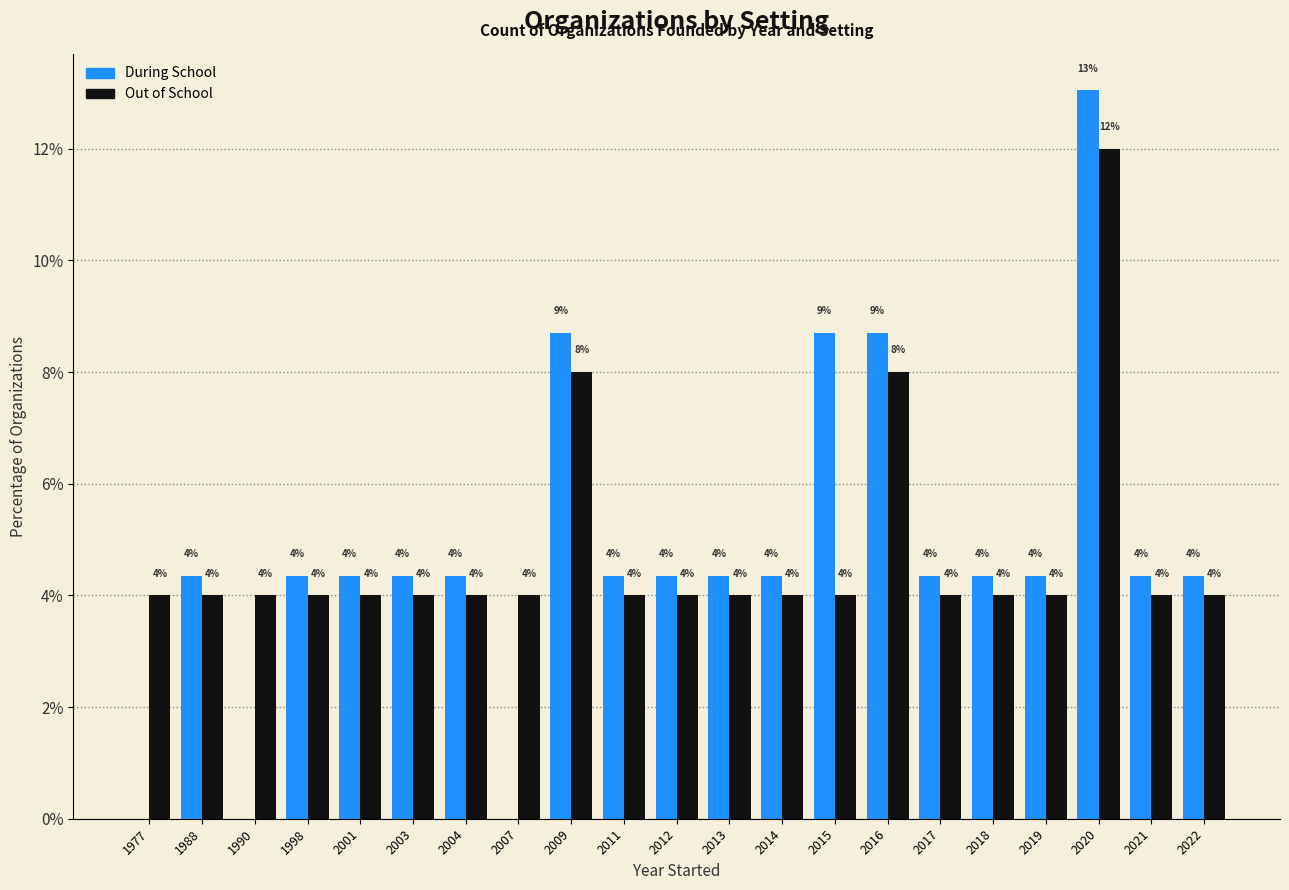

Does the chart contain stacked bars?

No